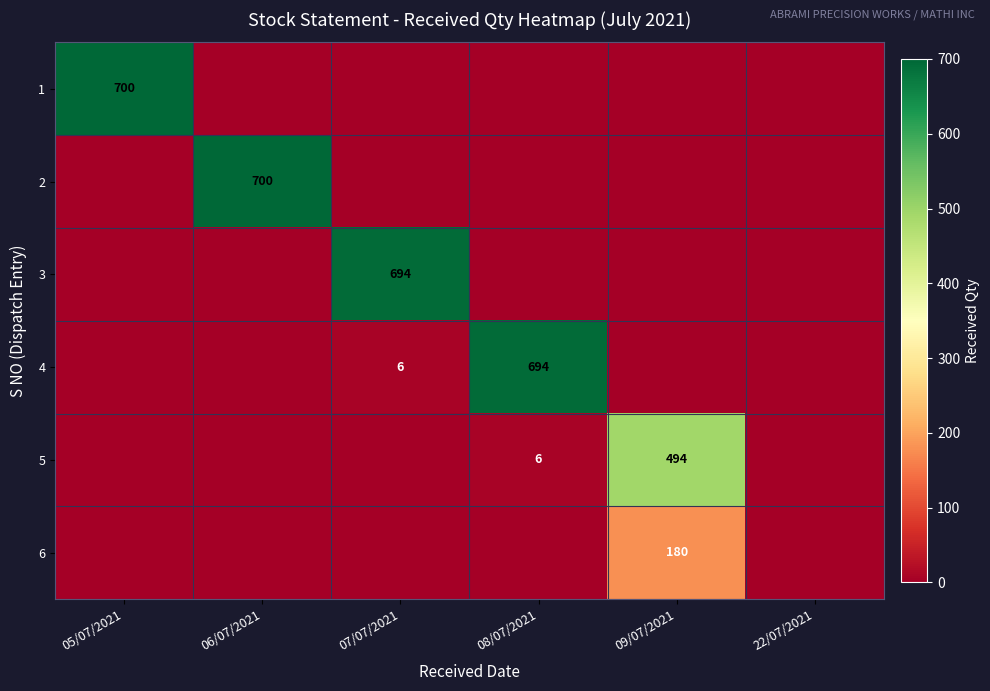

True or false: 2 has a value of 700 at 06/07/2021.

True